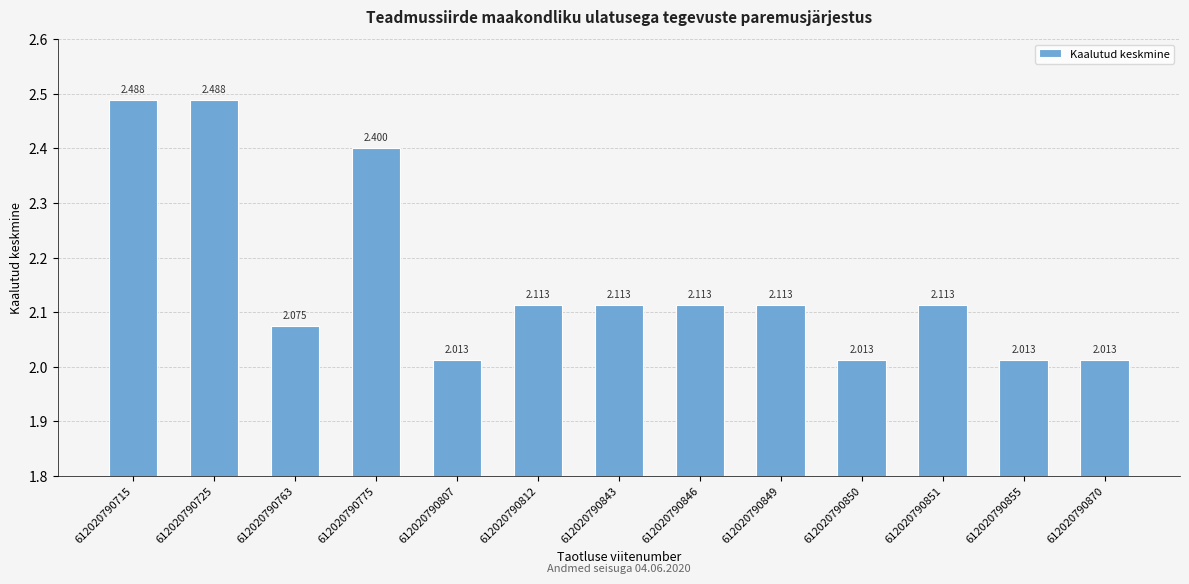

What is the sum of all values?

28.1